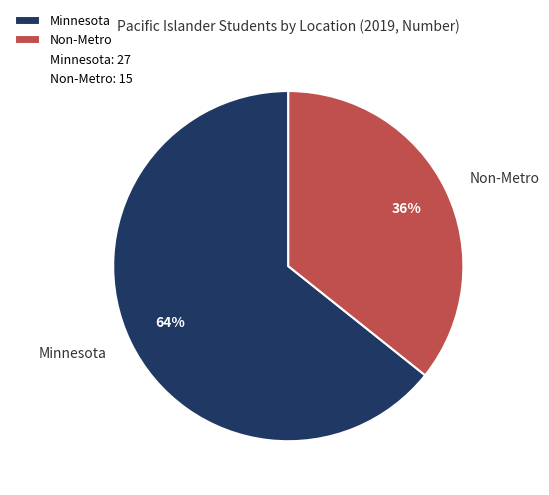

Is Minnesota the majority of the pie?

Yes